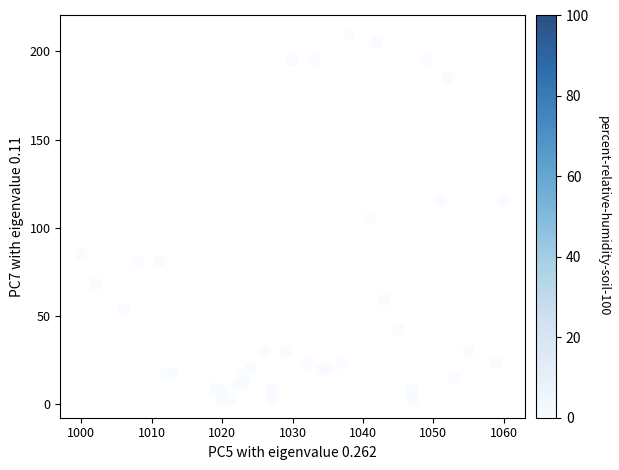

What is the range of Y values (max minus min)?

207.5